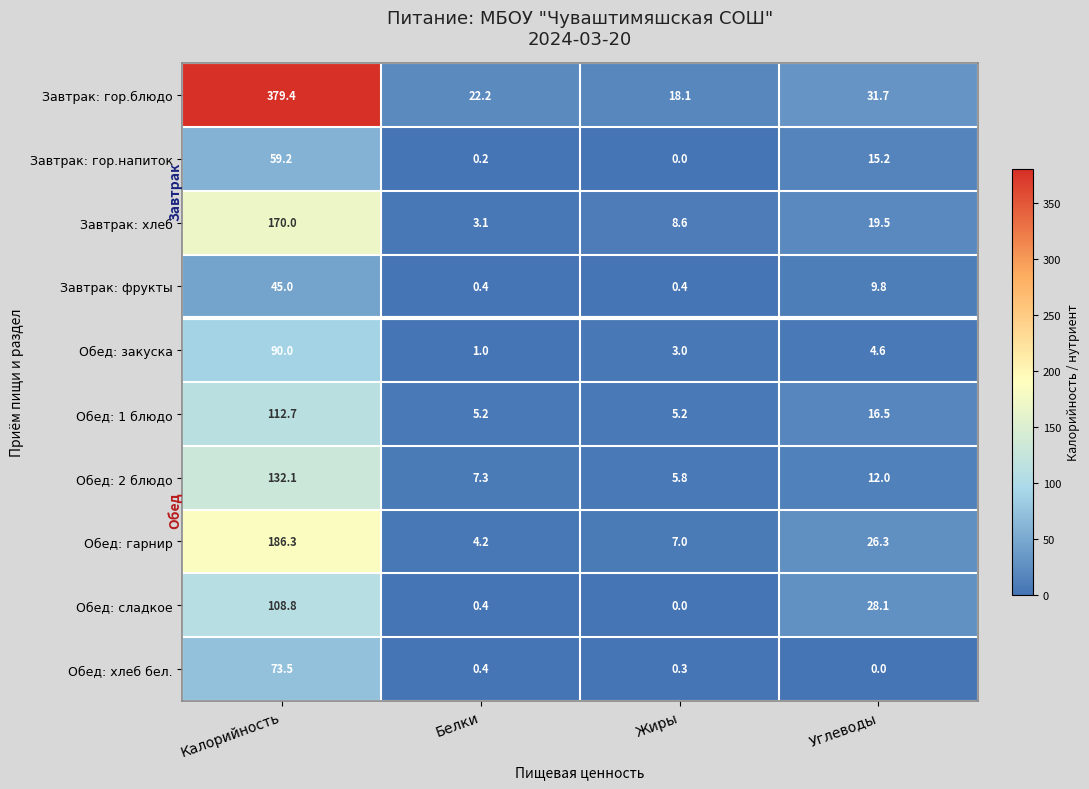

Count the number of data series in this chart.

10